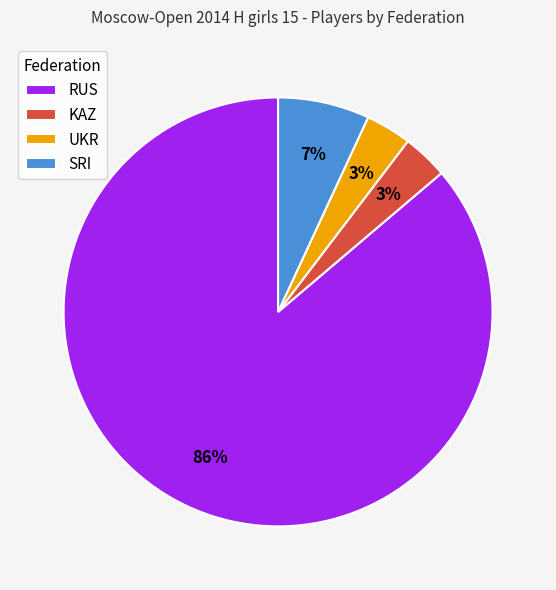

Is the sum of KAZ and UKR greater than half?

No